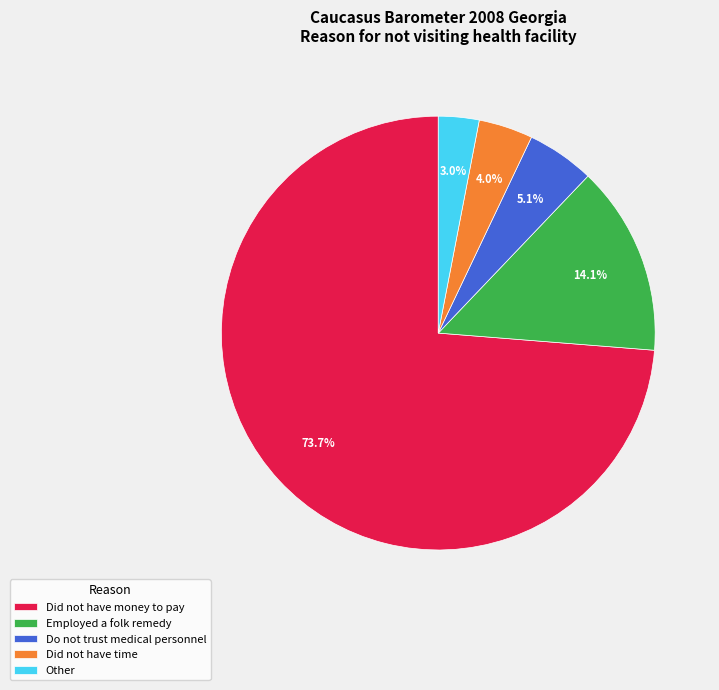

Which has a higher value, Did not have money to pay or Employed a folk remedy?

Did not have money to pay